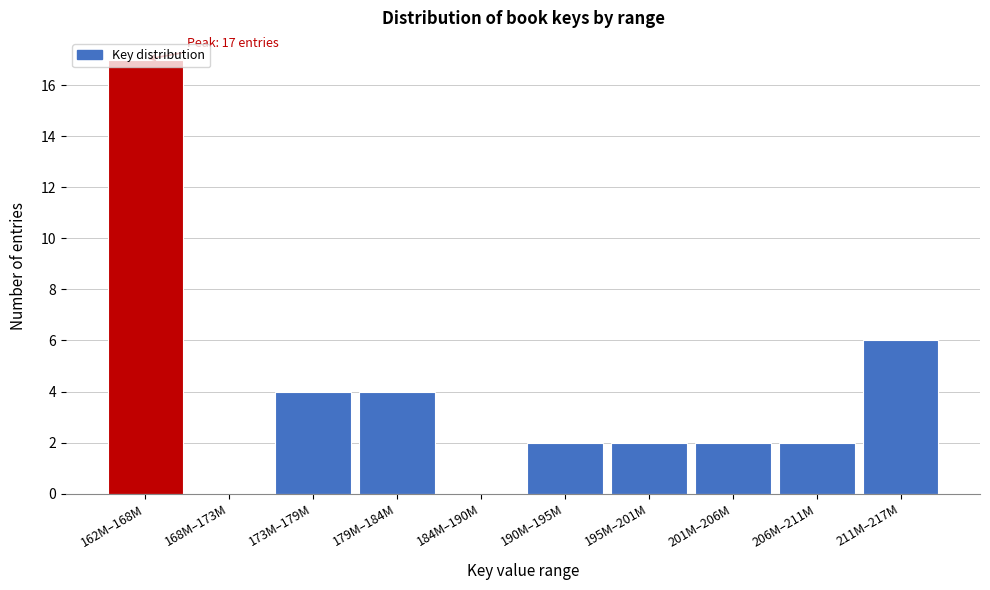

Is it true that the value at 206M–211M is 2?

True